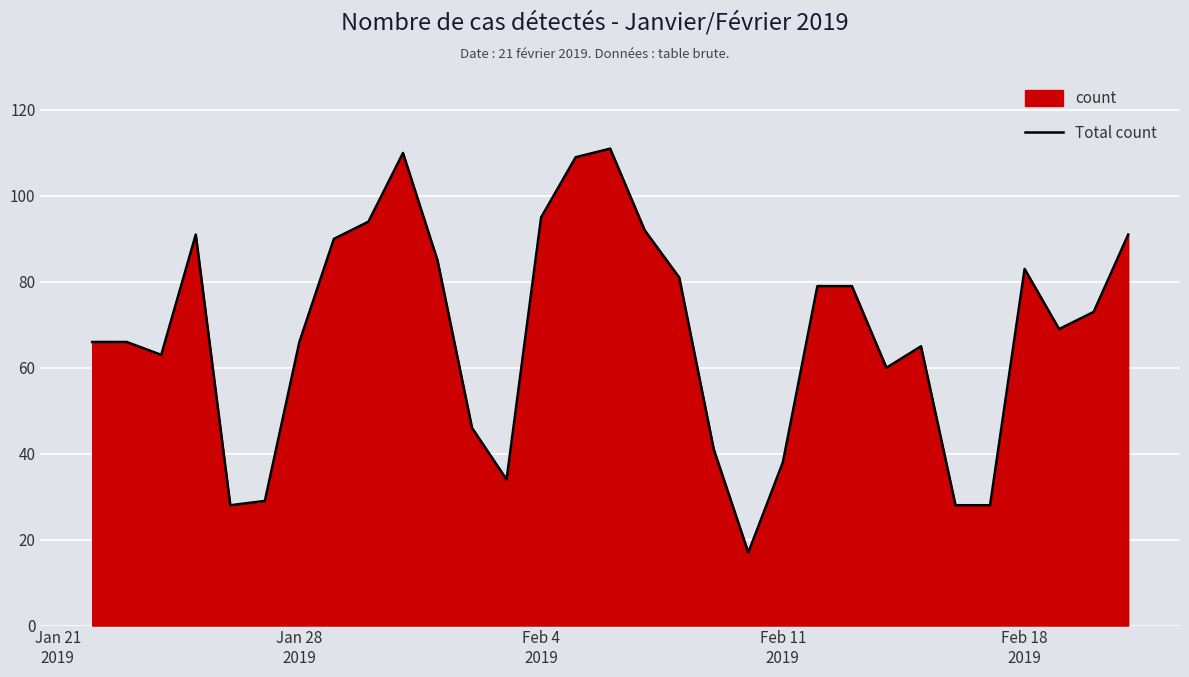

What is the minimum value shown in the chart?

17